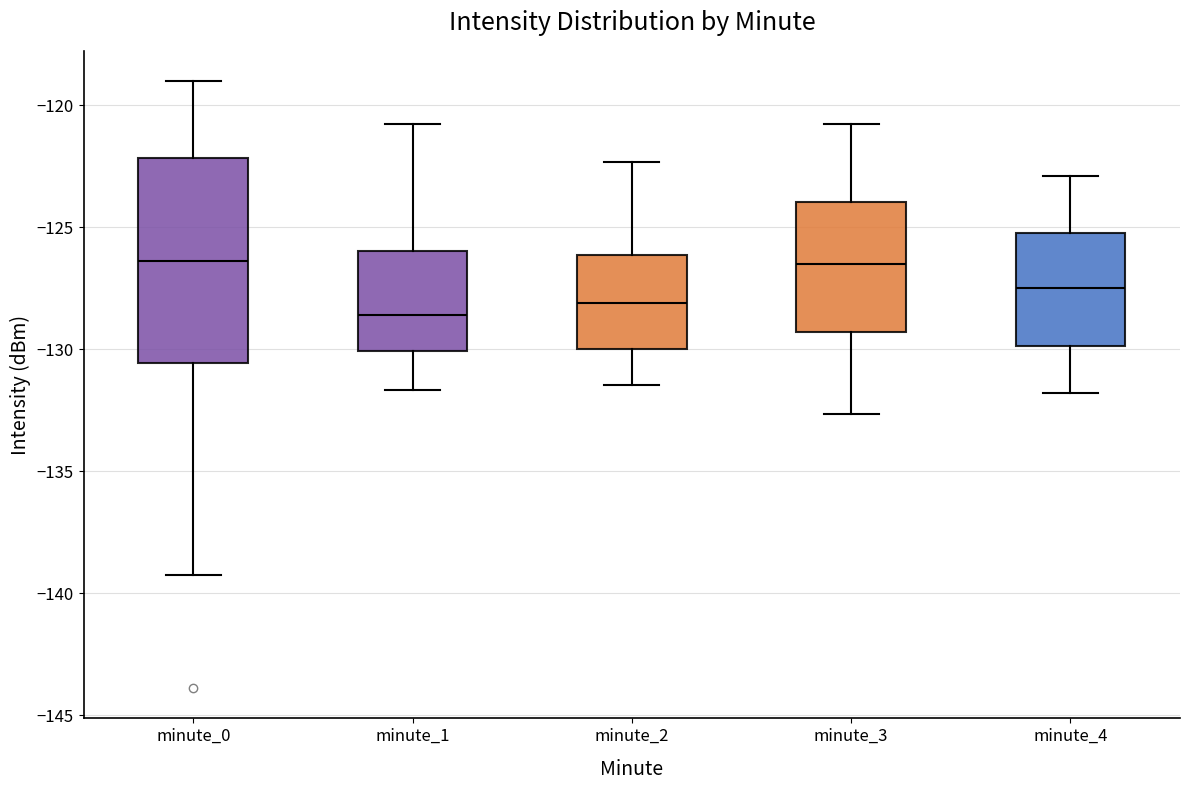

Which box is the tallest, from its lower edge to its upper edge?

minute_0